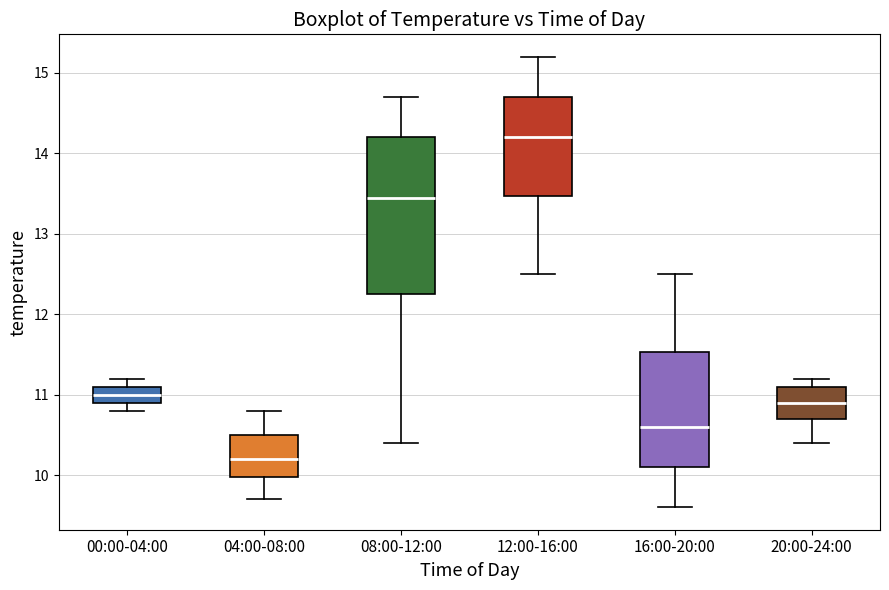

Reading left to right, transcribe this box plot: for each box, give where its median line is, the range the box spans, and where its two whiskers end, as read against the y-axis. The values are not printed on the chart, so give them approximately, as read against the axis.

00:00-04:00: median 11.0, box 10.9 to 11.1, whiskers 10.8 to 11.2
04:00-08:00: median 10.2, box 10.0 to 10.5, whiskers 9.7 to 10.8
08:00-12:00: median 13.5, box 12.3 to 14.2, whiskers 10.4 to 14.7
12:00-16:00: median 14.2, box 13.5 to 14.7, whiskers 12.5 to 15.2
16:00-20:00: median 10.6, box 10.1 to 11.5, whiskers 9.6 to 12.5
20:00-24:00: median 10.9, box 10.7 to 11.1, whiskers 10.4 to 11.2